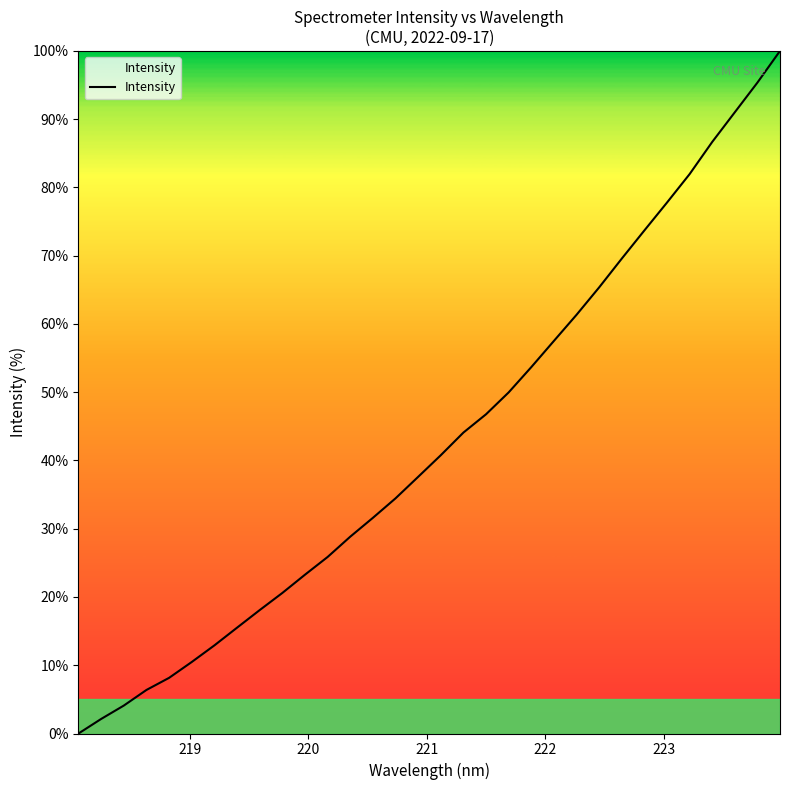

What is the difference between the maximum and minimum values?

100.0